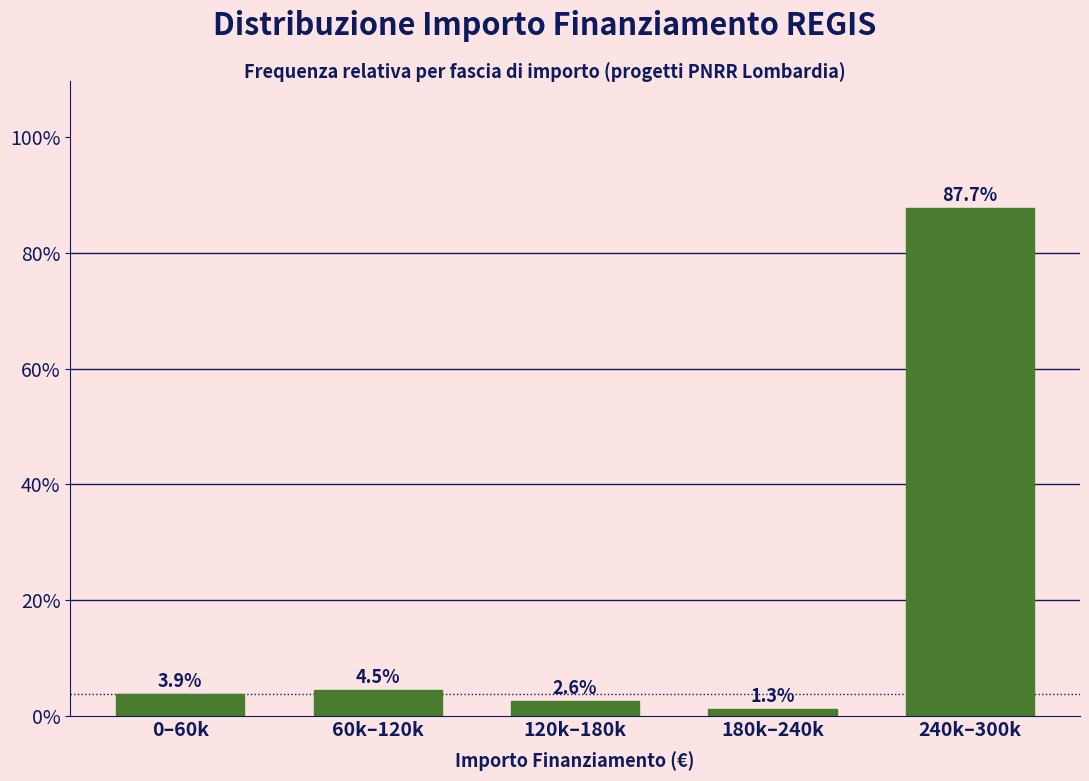

Reading left to right, transcribe all the data shown in this chart.

3.9	4.5	2.6	1.3	87.7